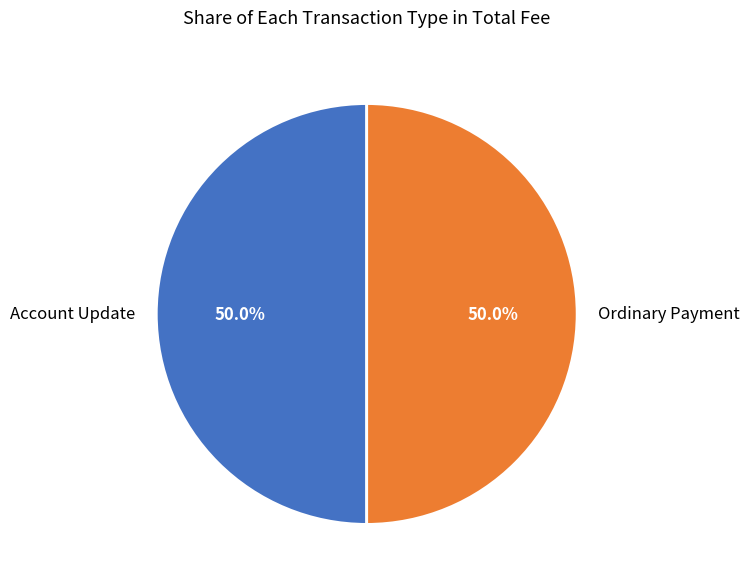

Approximately how many times larger is the value at Account Update compared to Ordinary Payment?

1.0